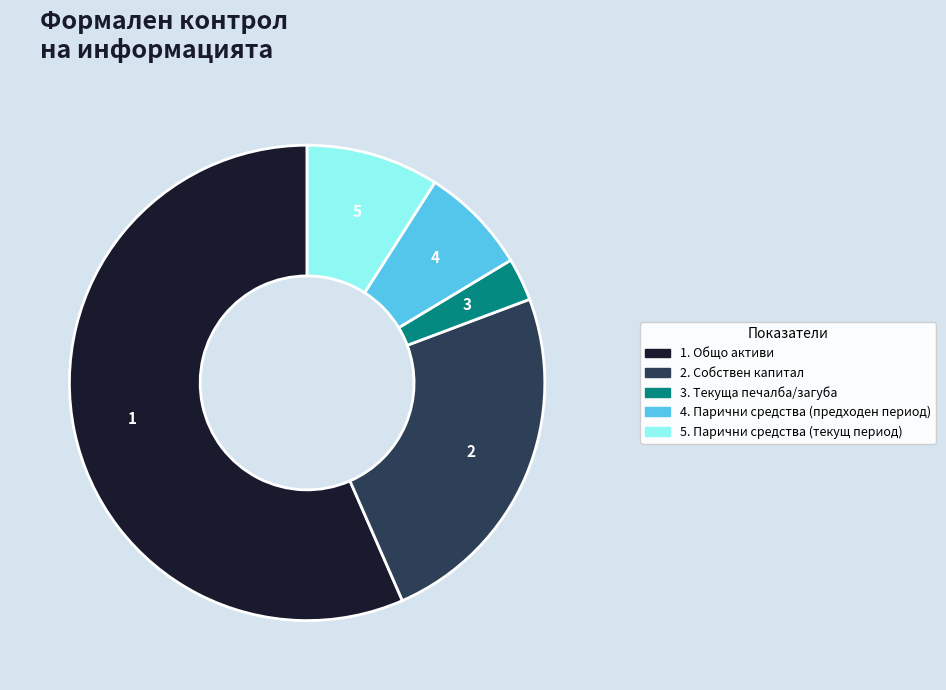

How many slices are in this pie chart?

5